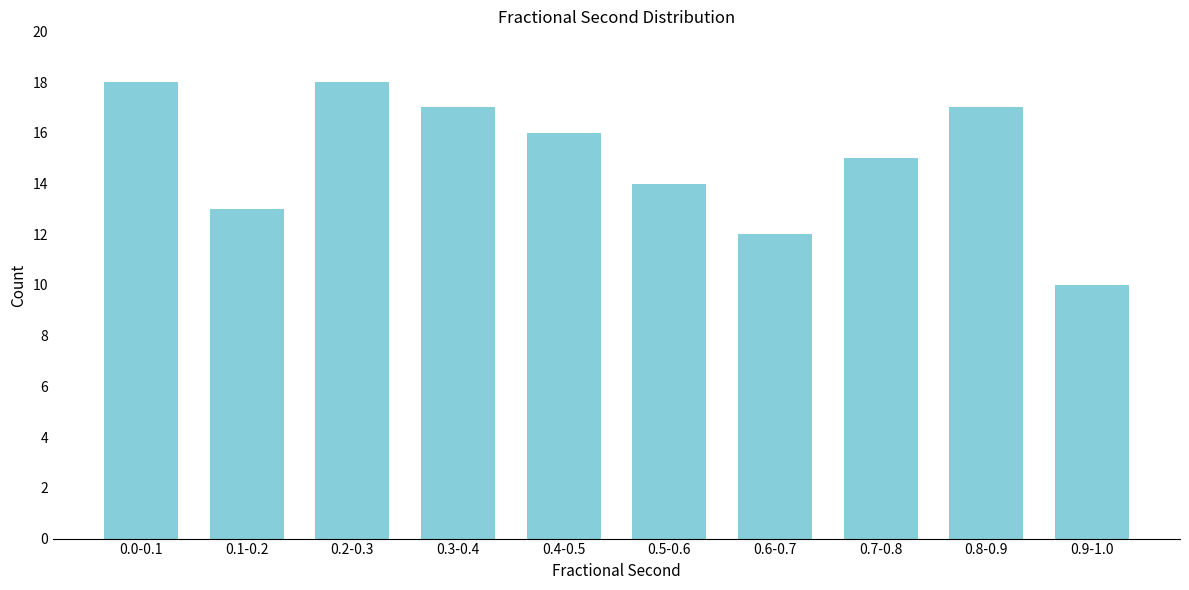

Reading left to right, list all the values displayed in this chart.

0.0-0.1=18	0.1-0.2=13	0.2-0.3=18	0.3-0.4=17	0.4-0.5=16	0.5-0.6=14	0.6-0.7=12	0.7-0.8=15	0.8-0.9=17	0.9-1.0=10